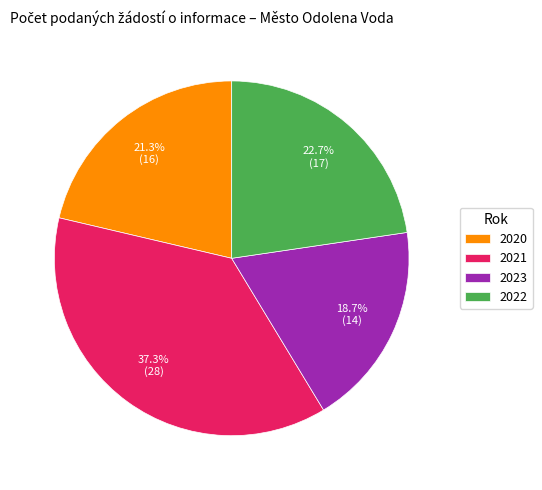

To the nearest percent, what is the difference between the 2023 and 2020 slice percentages?

3%